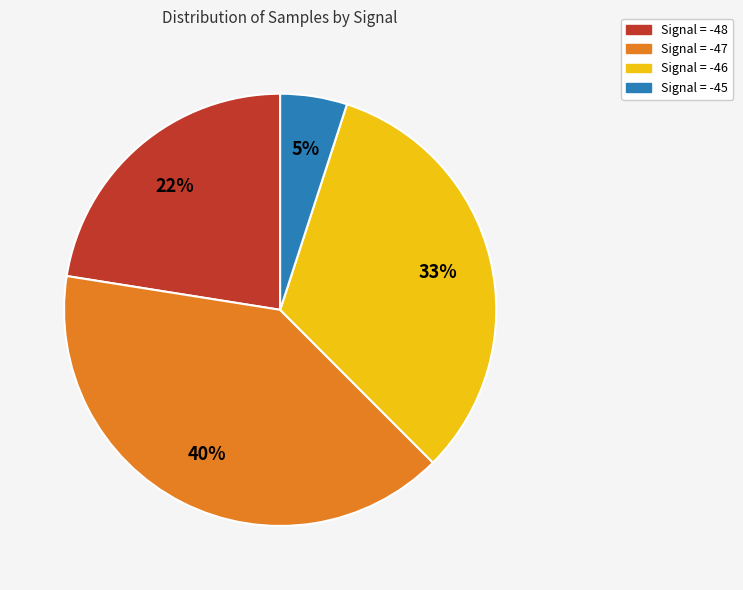

To the nearest percent, what is the average slice percentage?

25%